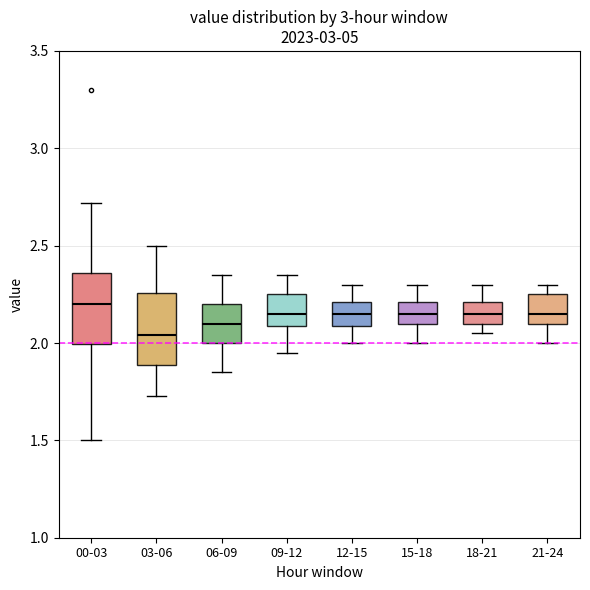

Which box's median line is the highest?

00-03